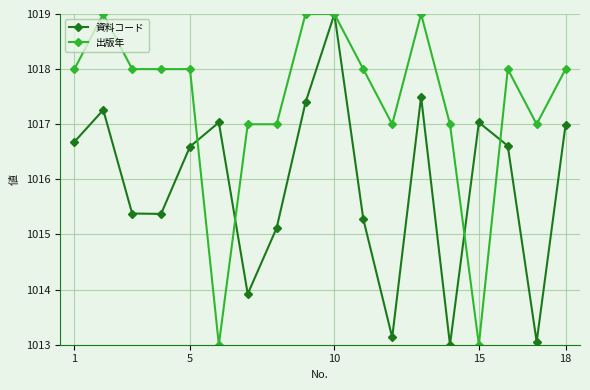

Count the number of data series in this chart.

2